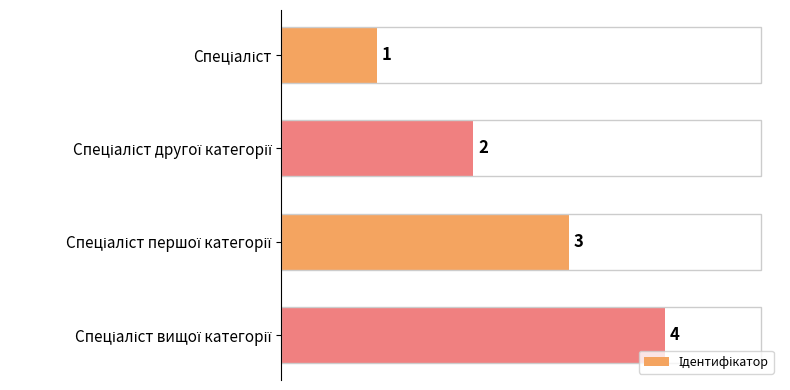

Count the values in the range 2 to 4.

3